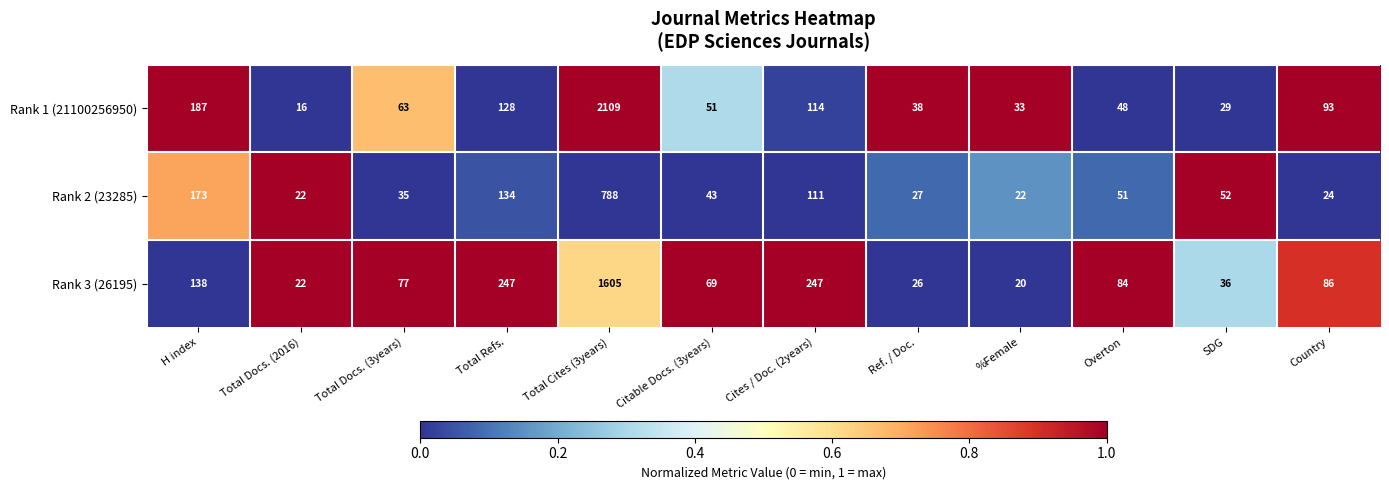

How many series are shown in this chart?

3